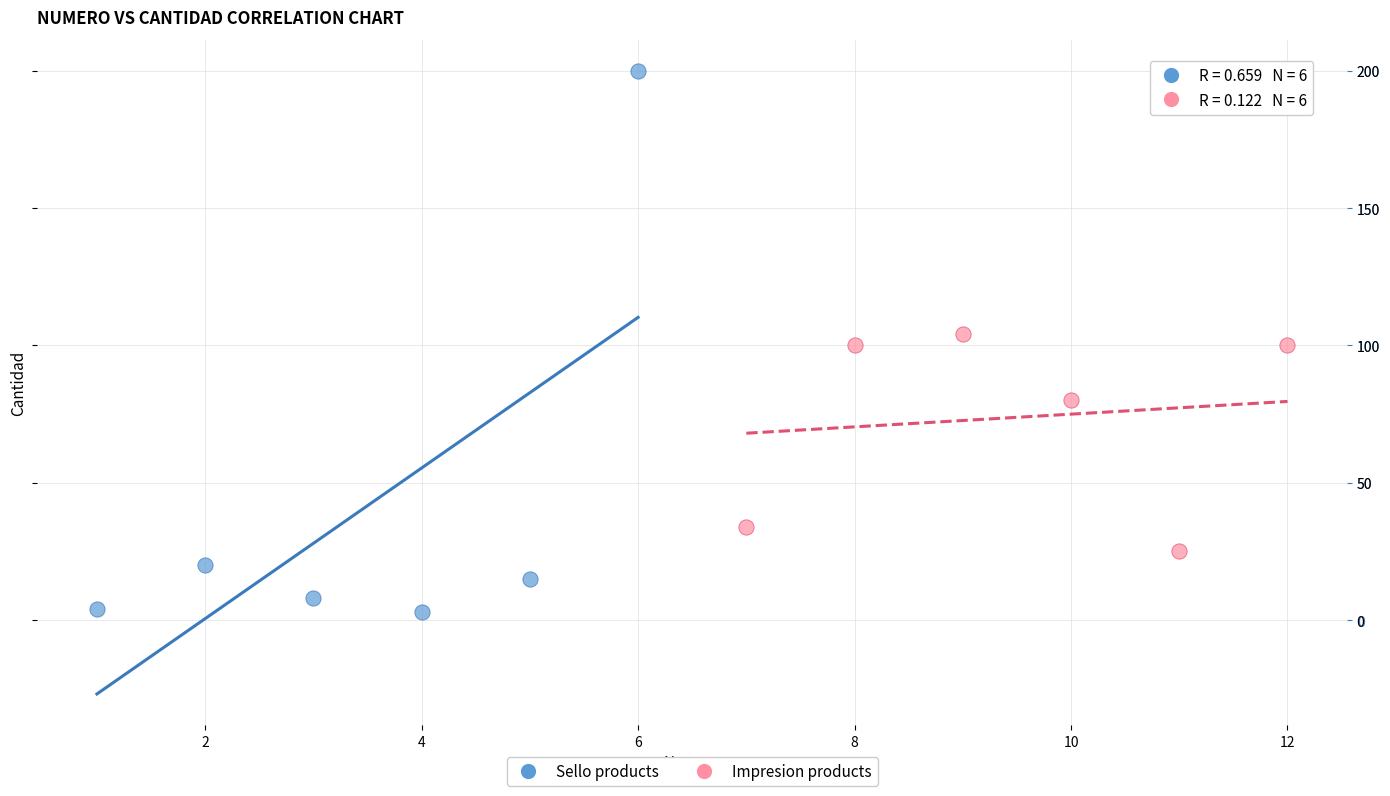

Which series contains the highest Y value?

Sello products